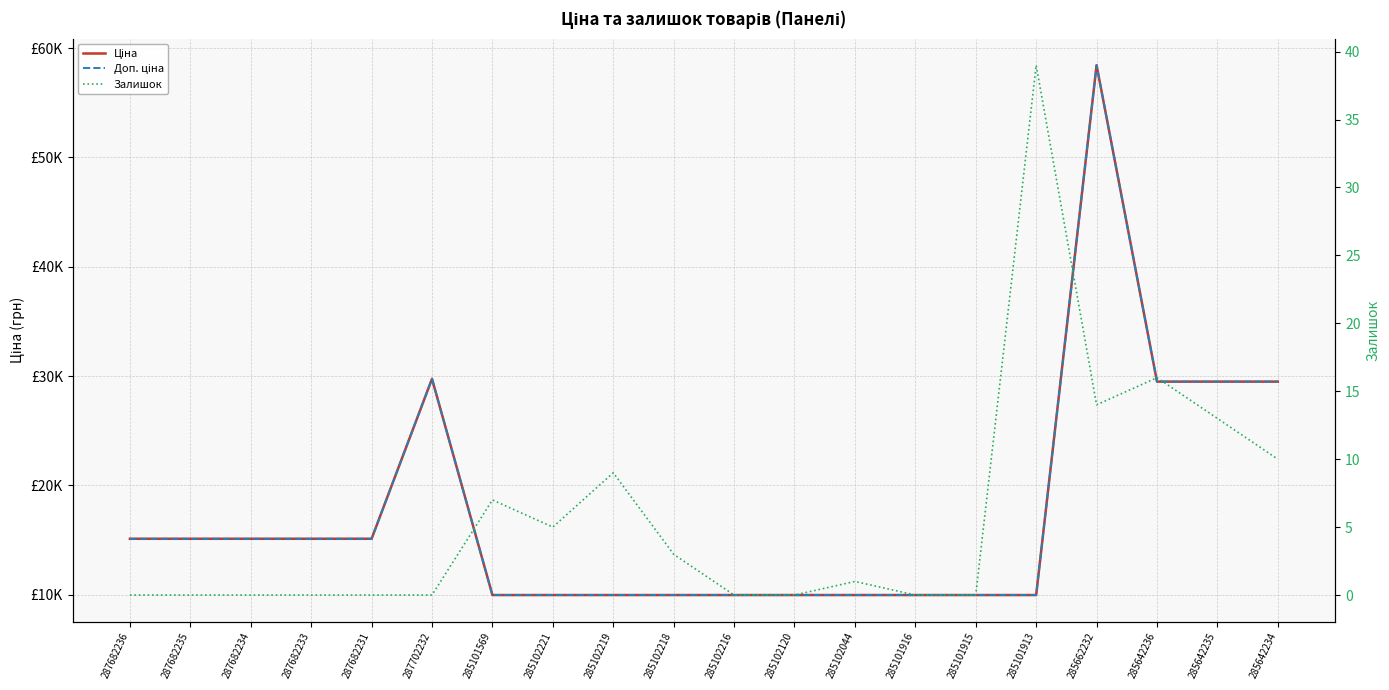

How many data points in Доп. ціна are less than 15120?

10